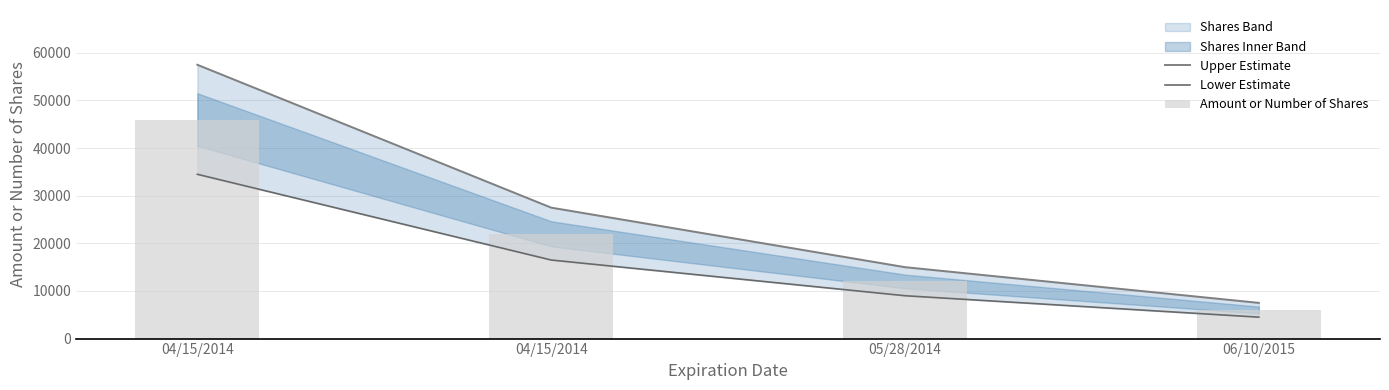

How many data points does each series have?

4